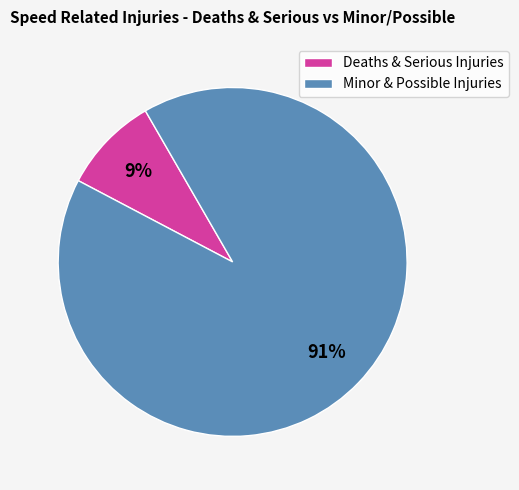

True or false: Deaths & Serious Injuries accounts for 9% of the total.

True